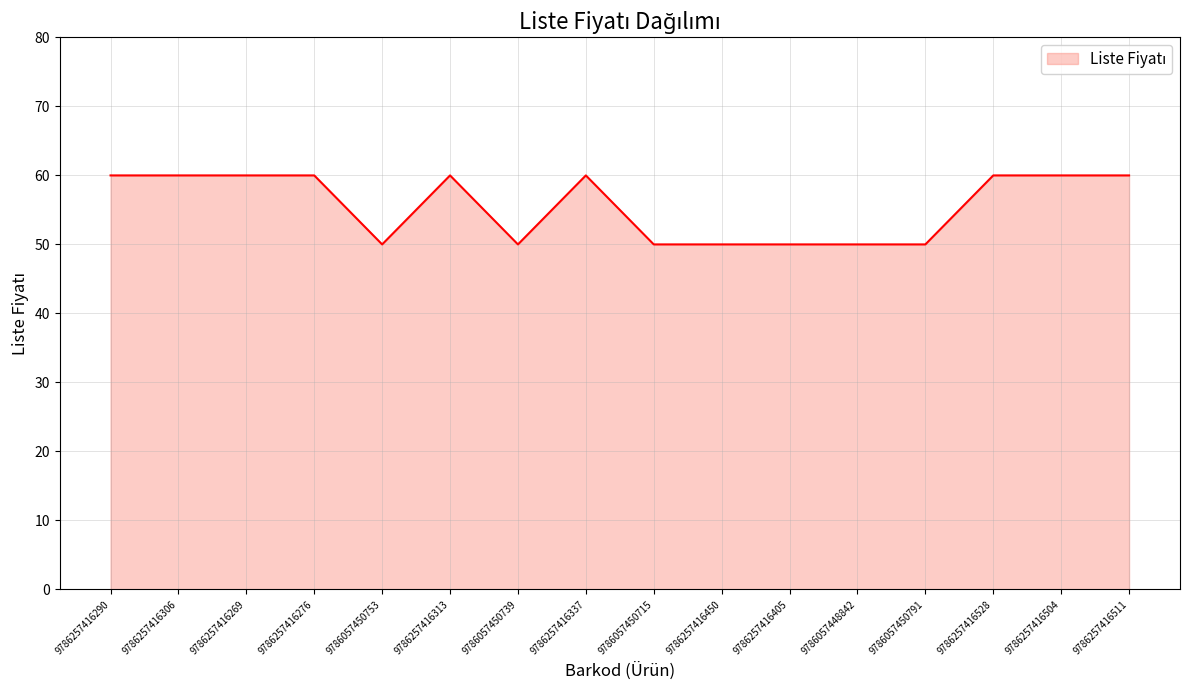

True or false: the data shows 12 at 9786057450753.

False